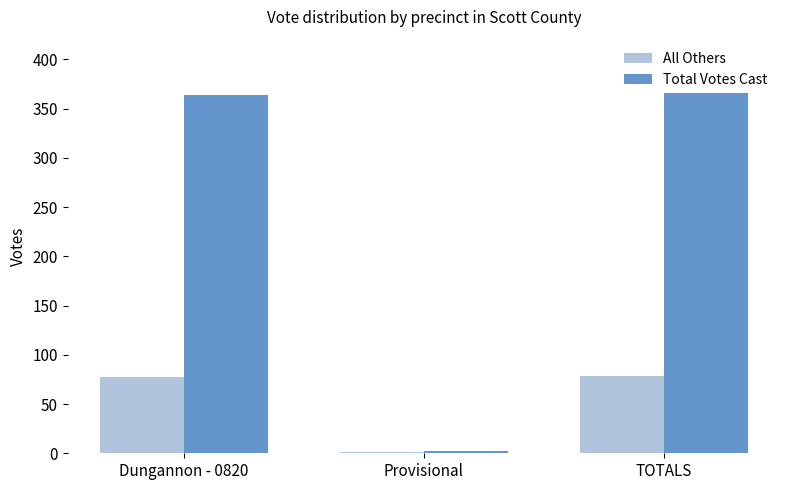

Between Provisional and TOTALS, which series saw the biggest shift?

Total Votes Cast